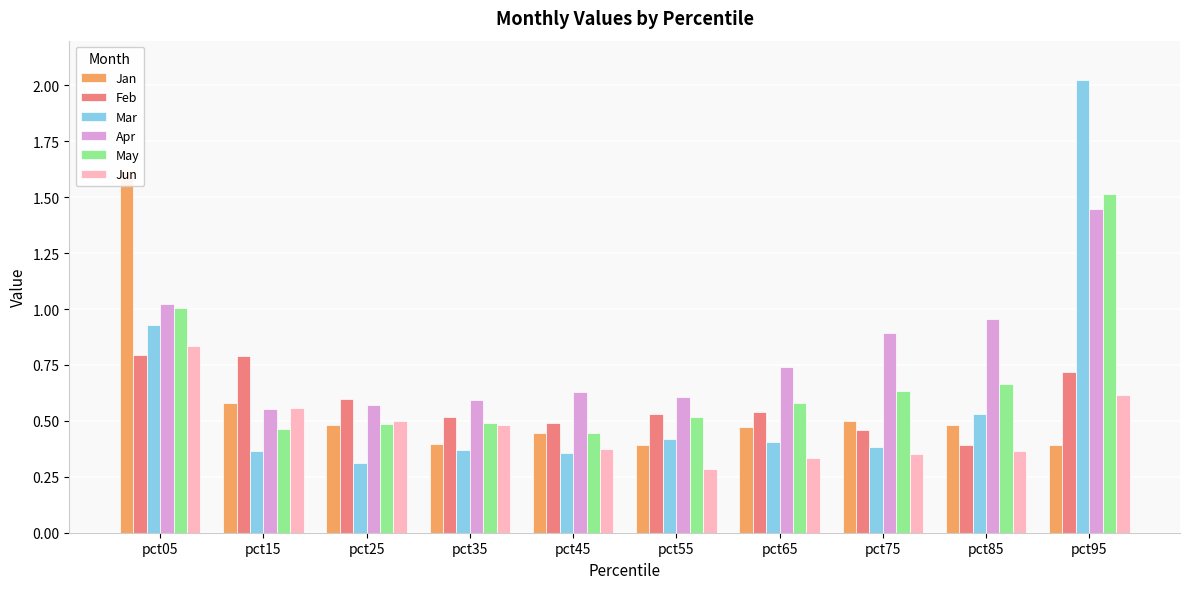

At pct95, list the series in order from smallest to largest.

Jan, Jun, Feb, Apr, May, Mar